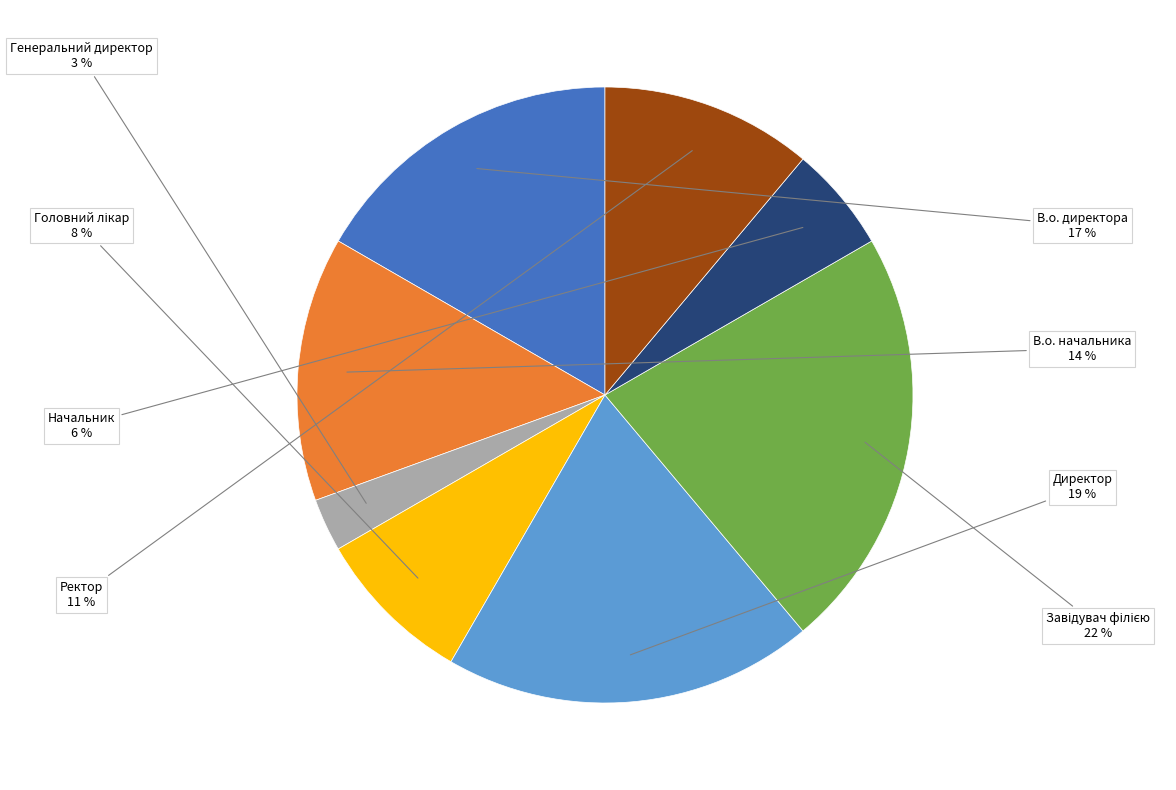

Combined, do Генеральний директор and В.о. директора account for over 50%?

No